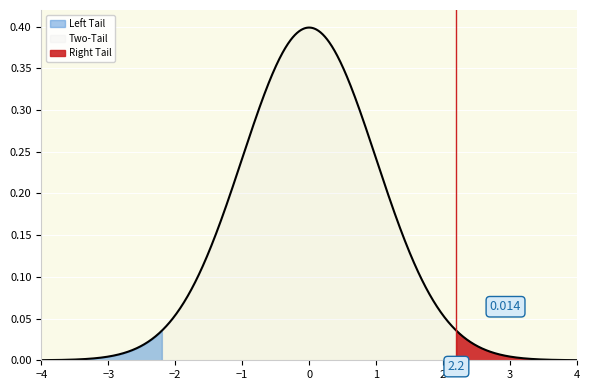

What is the value of the Right Tail point at the 4th from the left?

3.5